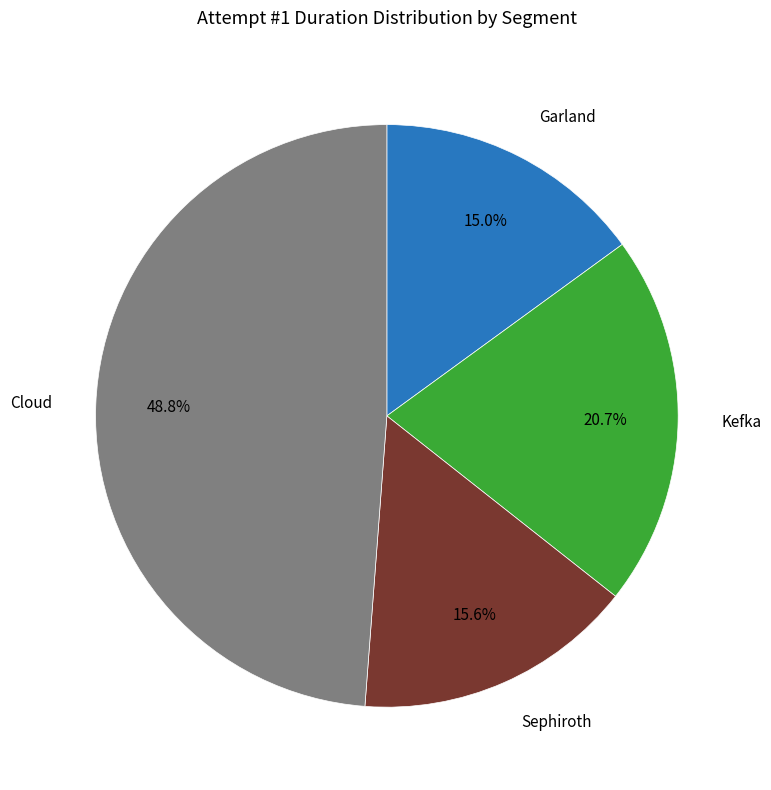

Is there any slice that represents more than half of the pie?

No